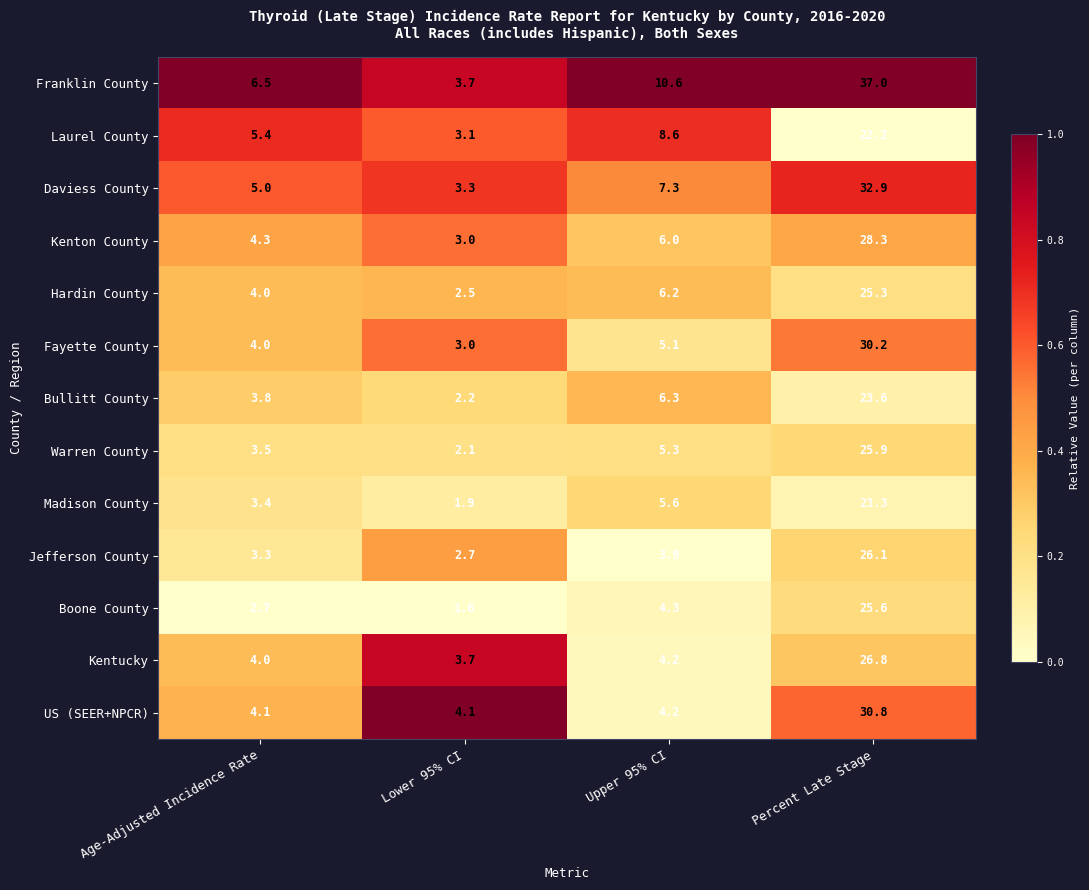

Which category has the lowest value across all series?

Lower 95% CI